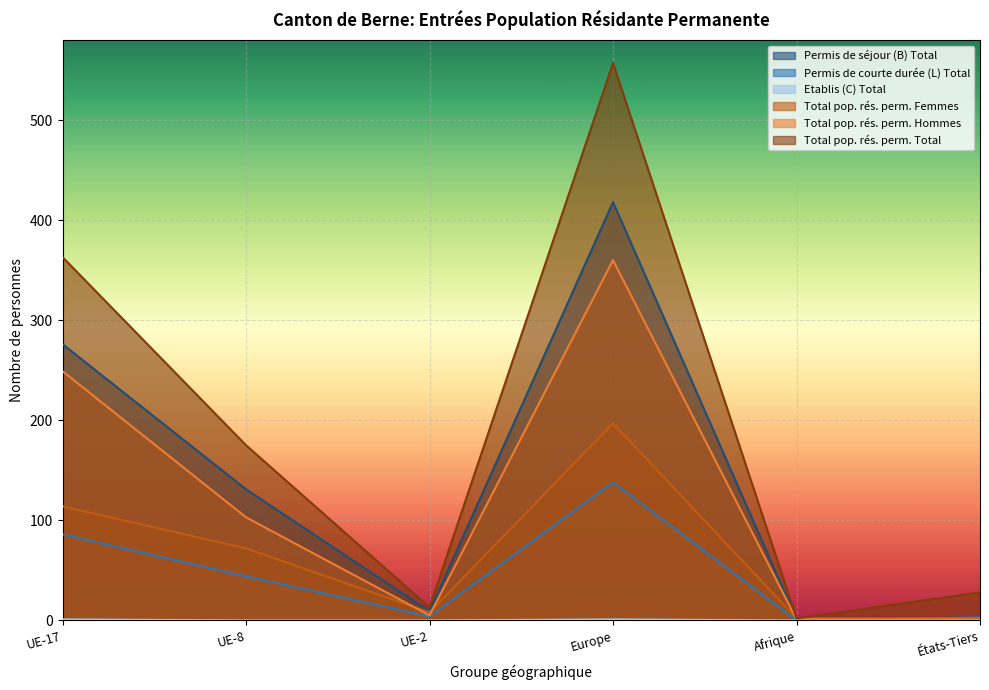

Reading right to left, list all the values displayed in this chart.

Permis de séjour (B) Total: États-Tiers=1	Afrique=1	Europe=418	UE-2=9	UE-8=131	UE-17=276
Permis de courte durée (L) Total: États-Tiers=3	Afrique=0	Europe=138	UE-2=4	UE-8=44	UE-17=86
Etablis (C) Total: États-Tiers=0	Afrique=0	Europe=1	UE-2=0	UE-8=0	UE-17=1
Total pop. rés. perm. Femmes: États-Tiers=2	Afrique=2	Europe=197	UE-2=8	UE-8=72	UE-17=114
Total pop. rés. perm. Hommes: États-Tiers=1	Afrique=1	Europe=360	UE-2=5	UE-8=103	UE-17=249
Total pop. rés. perm. Total: États-Tiers=28	Afrique=2	Europe=557	UE-2=13	UE-8=175	UE-17=363